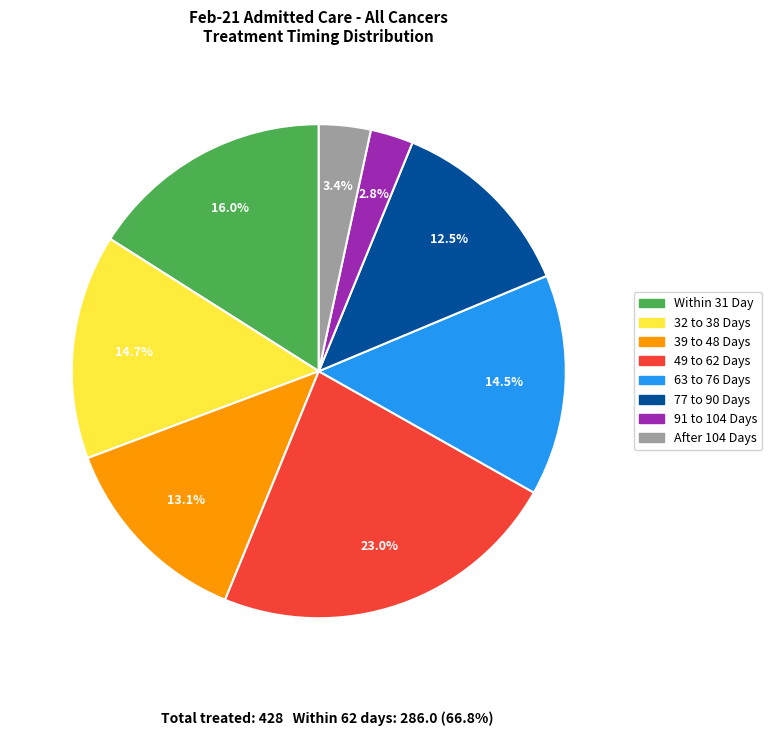

What is the total percentage of 39 to 48 Days and 77 to 90 Days?

25.6%